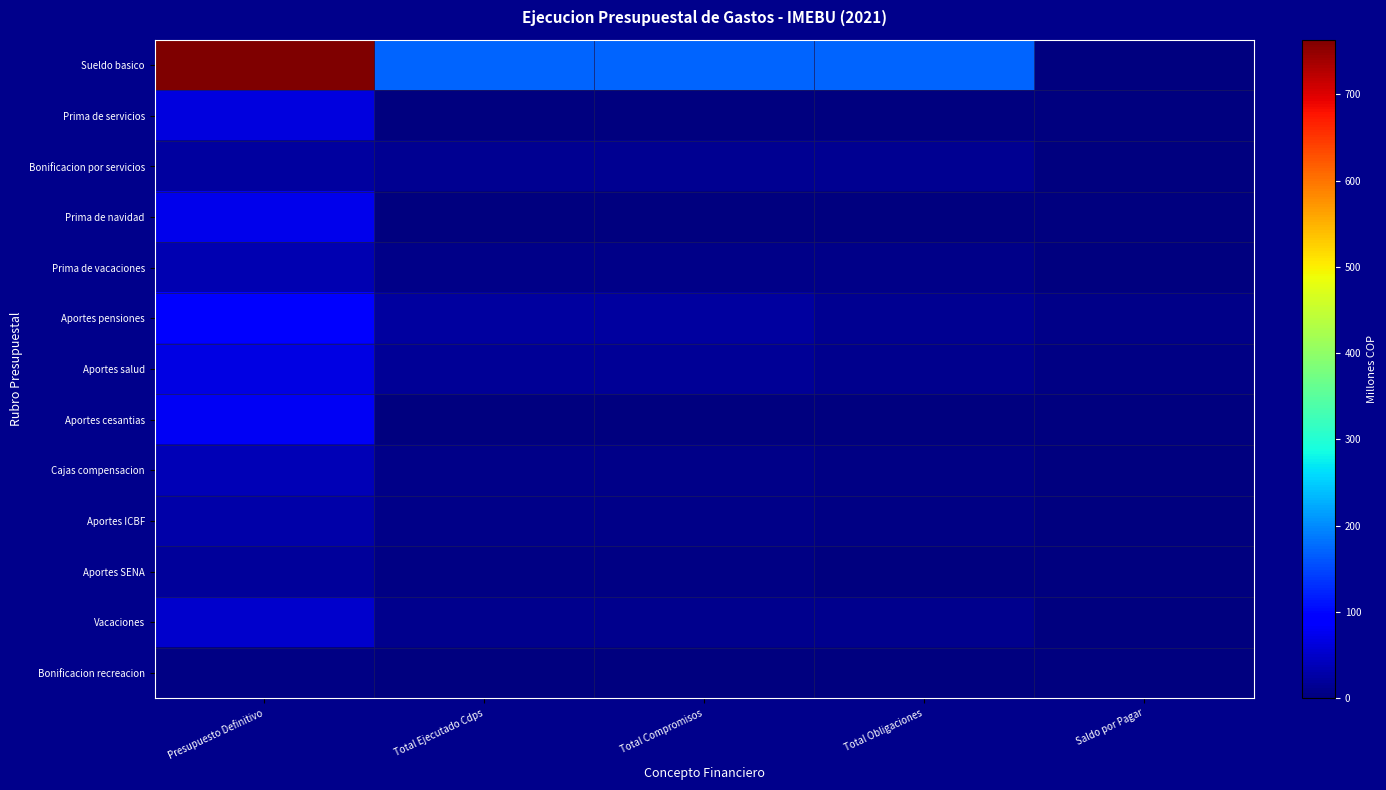

List the series in order of their peak value, highest first.

Sueldo basico, Aportes pensiones, Aportes cesantias, Prima de navidad, Aportes salud, Prima de servicios, Vacaciones, Cajas compensacion, Prima de vacaciones, Aportes ICBF, Bonificacion por servicios, Aportes SENA, Bonificacion recreacion